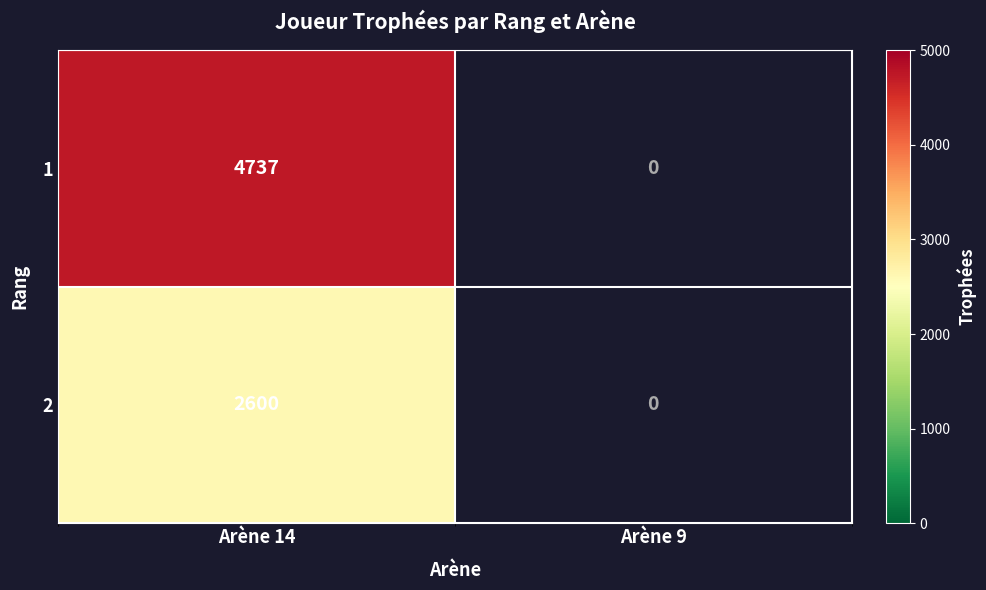

True or false: 1 has a value of 1742 at Arène 9.

False